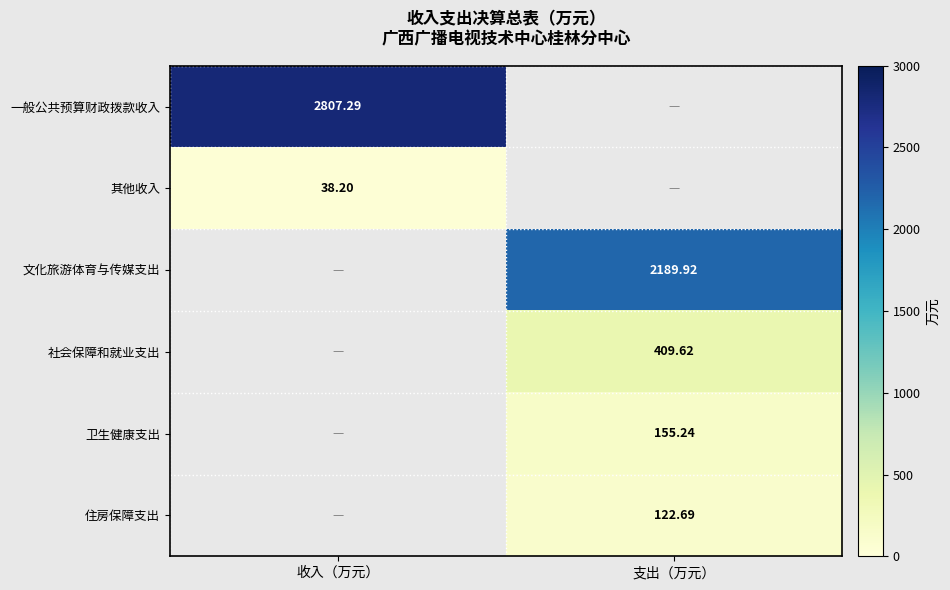

The value of 其他收入 at 收入（万元） is 38.2. True or false?

True